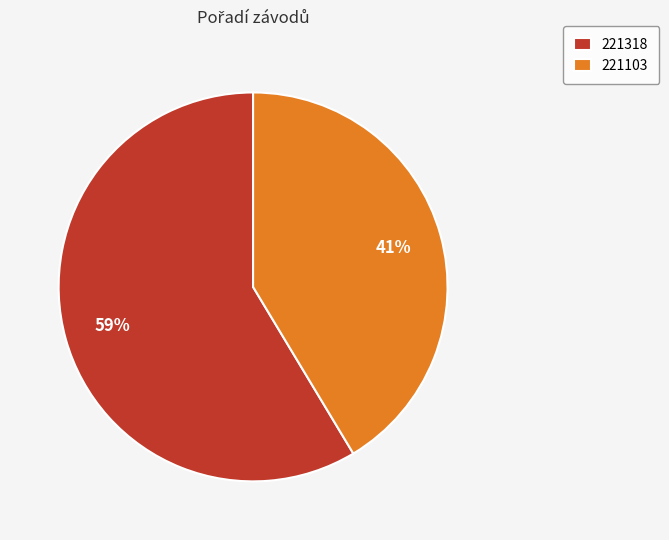

The 221318 slice represents 50% of the pie. True or false?

False